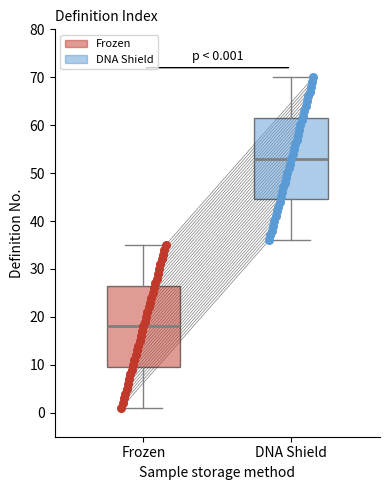

Which box has the highest median line?

DNA Shield